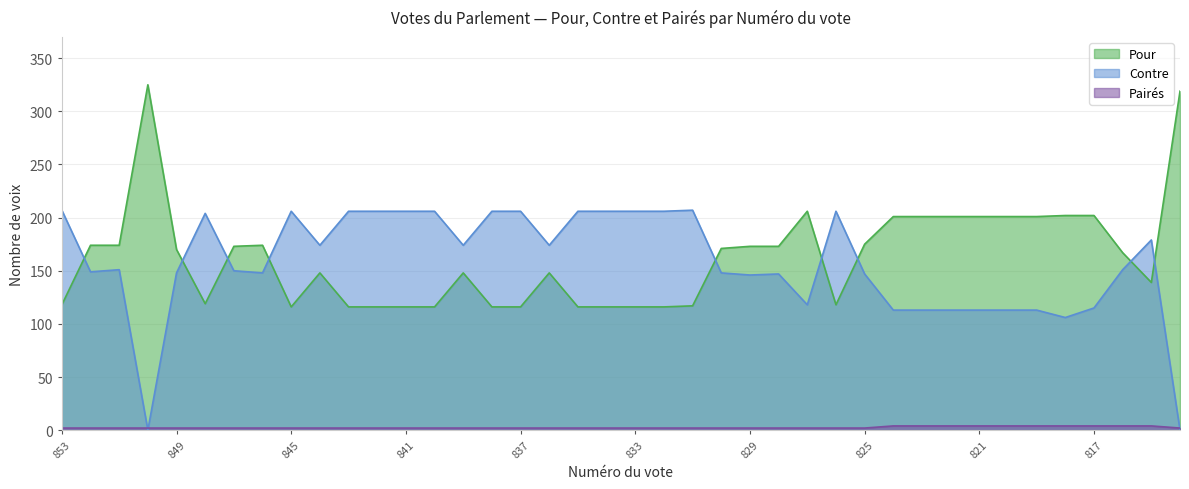

How many lines are shown in the chart?

3